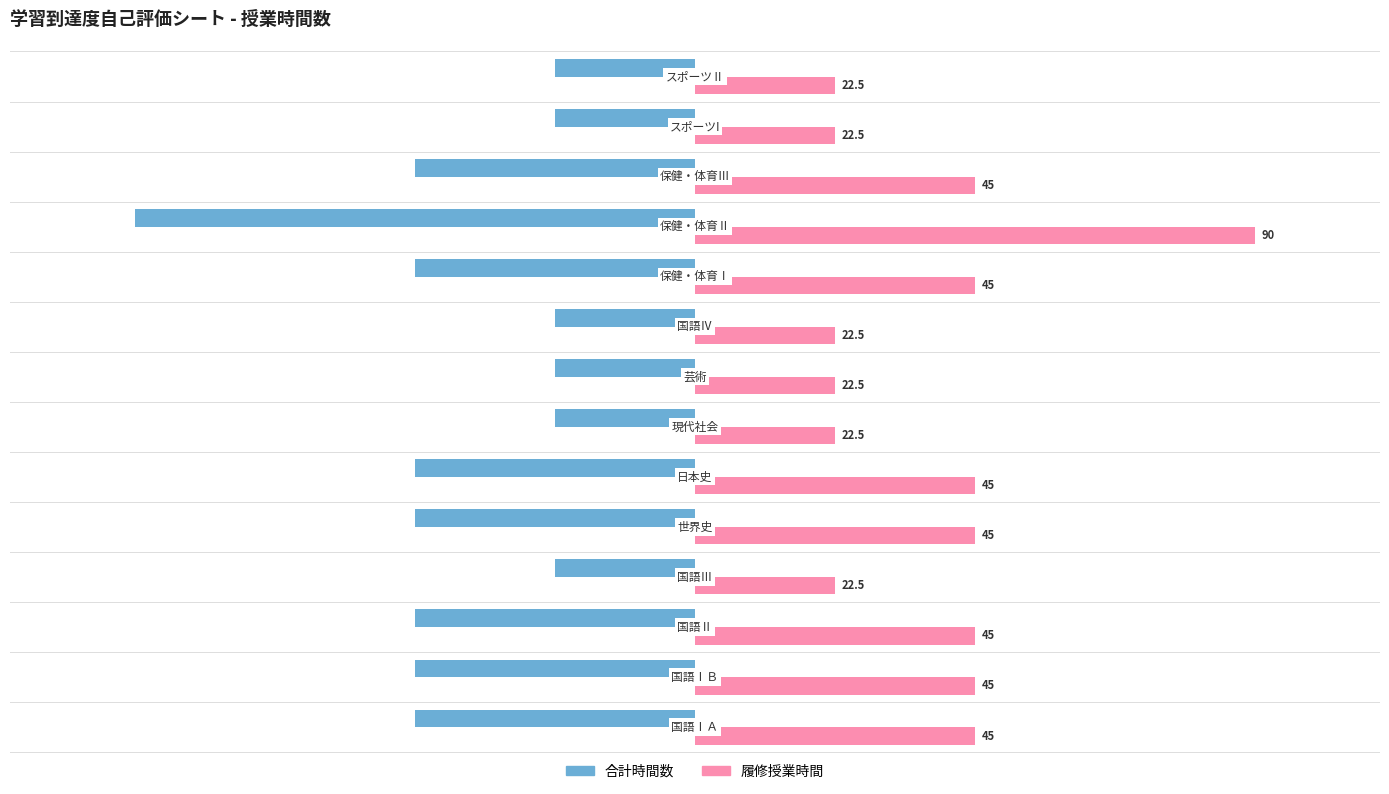

At how many categories does at least one series exceed 14?

14